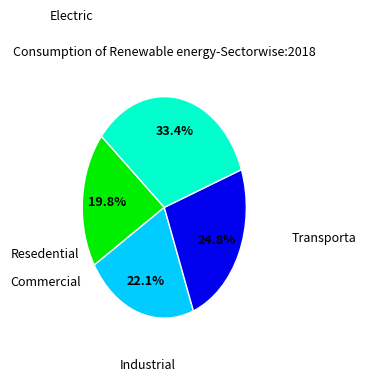

Does any single category account for the majority?

No